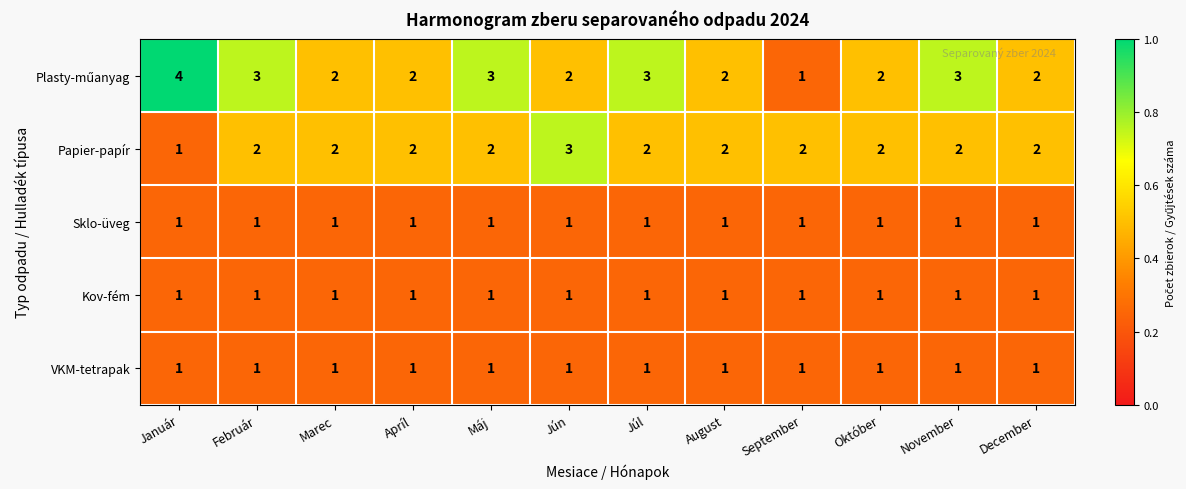

Which category has the highest value across all series?

Január